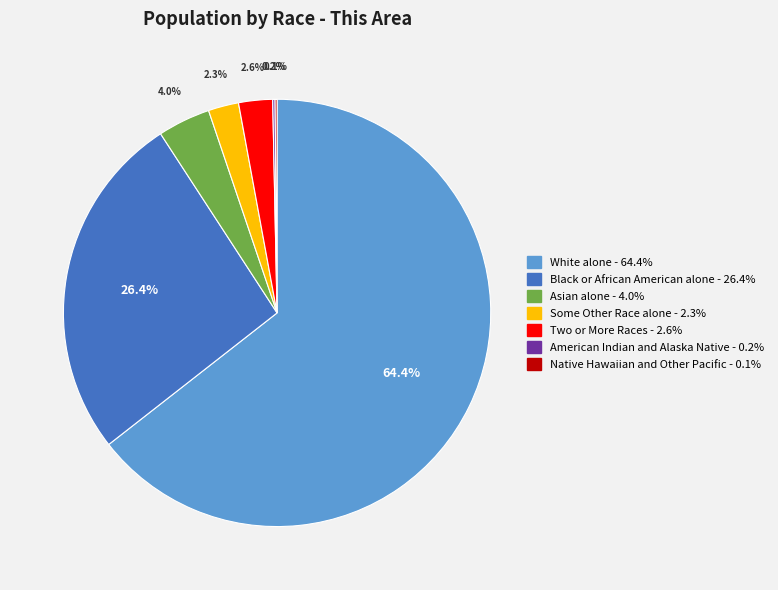

To the nearest percent, what portion does Some Other Race alone represent?

2%